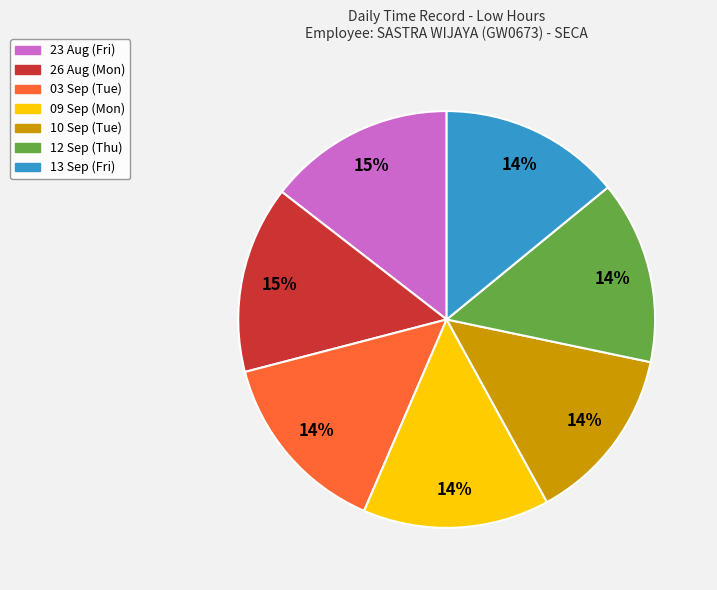

True or false: 10 Sep (Tue) accounts for 14% of the total.

True